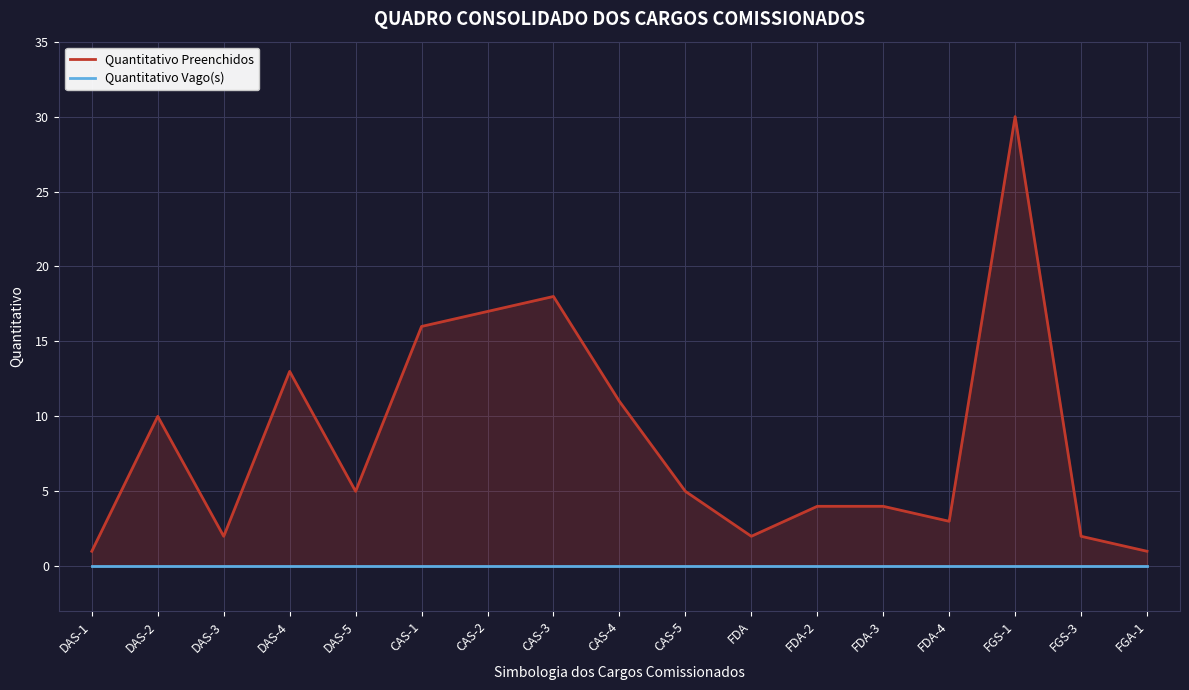

At FDA-4, list the series in order from largest to smallest.

Quantitativo Preenchidos, Quantitativo Vago(s)